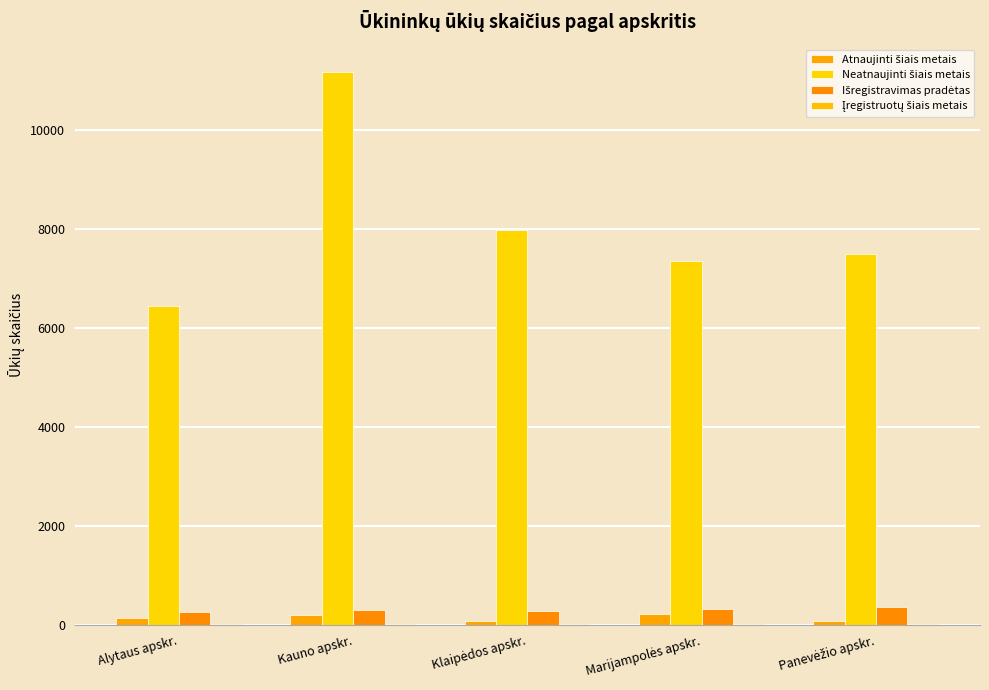

What is the label of the 3rd bar from the left?

Klaipėdos apskr.